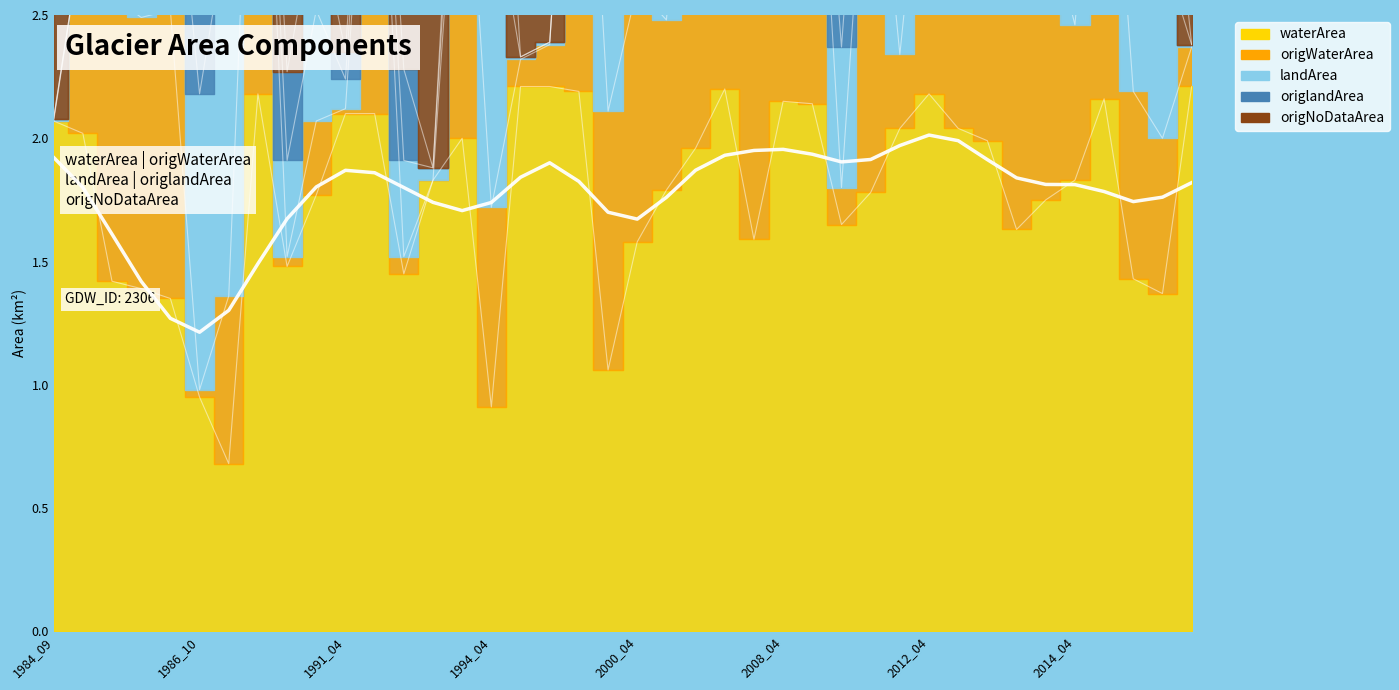

What is the sum of all values?

70.8